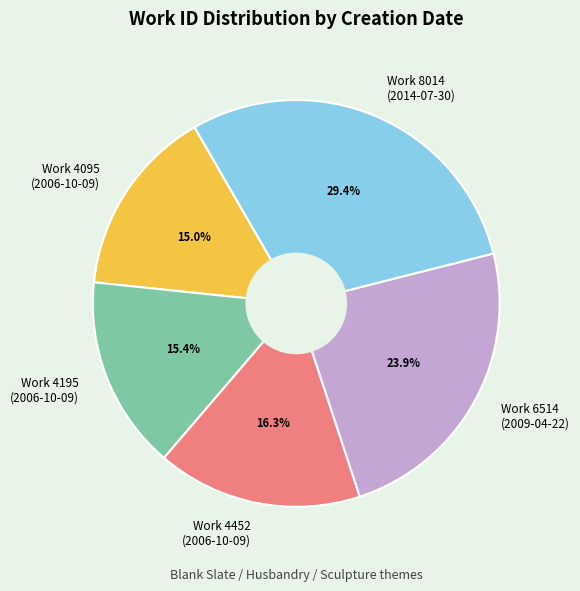

Count the number of slices in the pie.

5